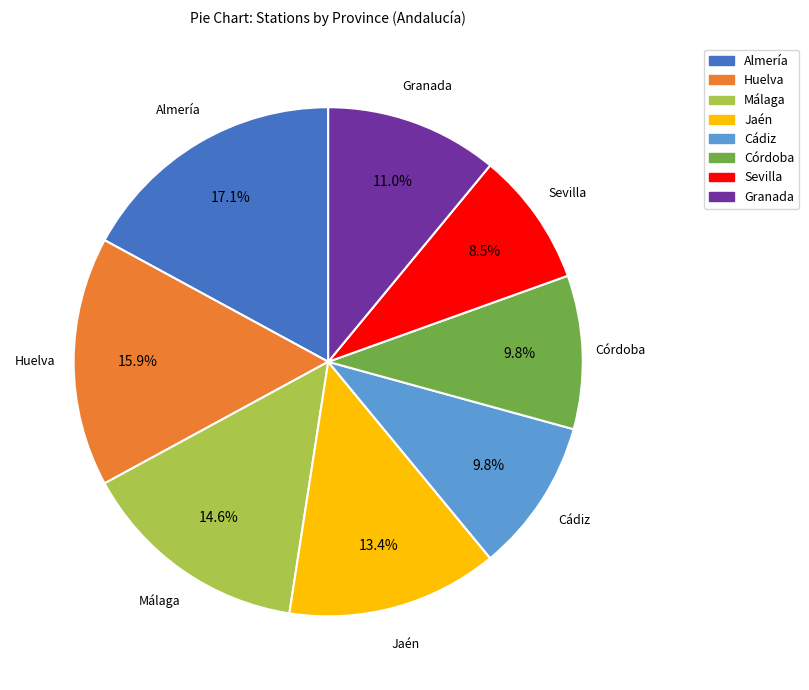

Is Jaén the majority of the pie?

No